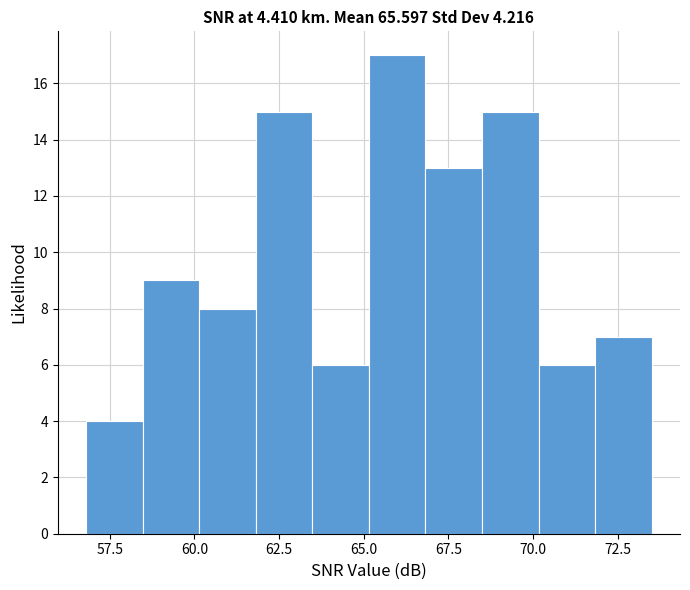

Around what value on the x-axis is the tallest bar? Give the approximate position of its centre, as read against the axis.

66.0